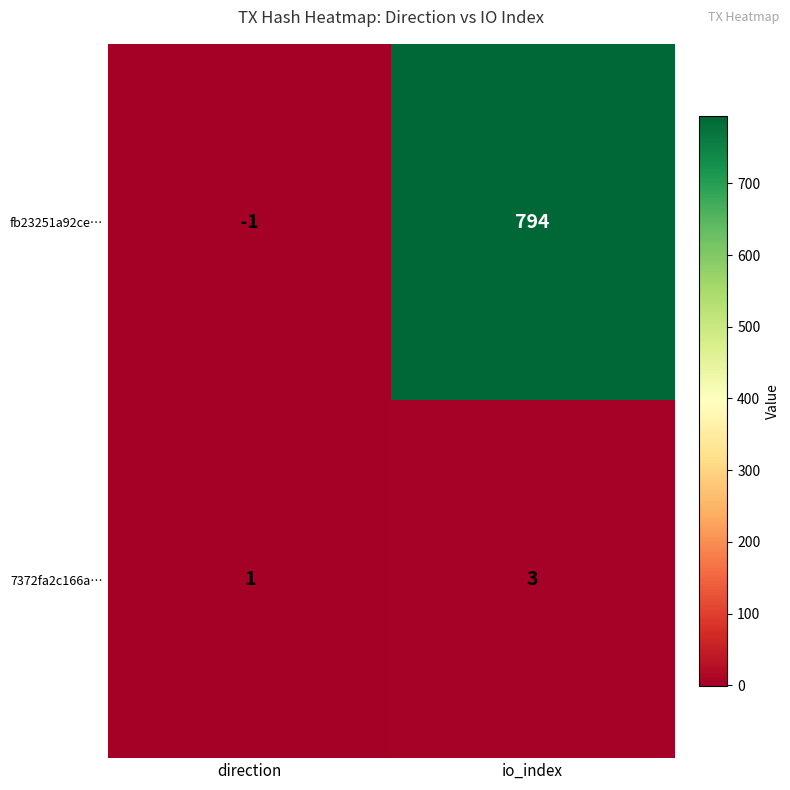

What is the difference between the maximum and minimum values in the fb23251a92ce… series?

795